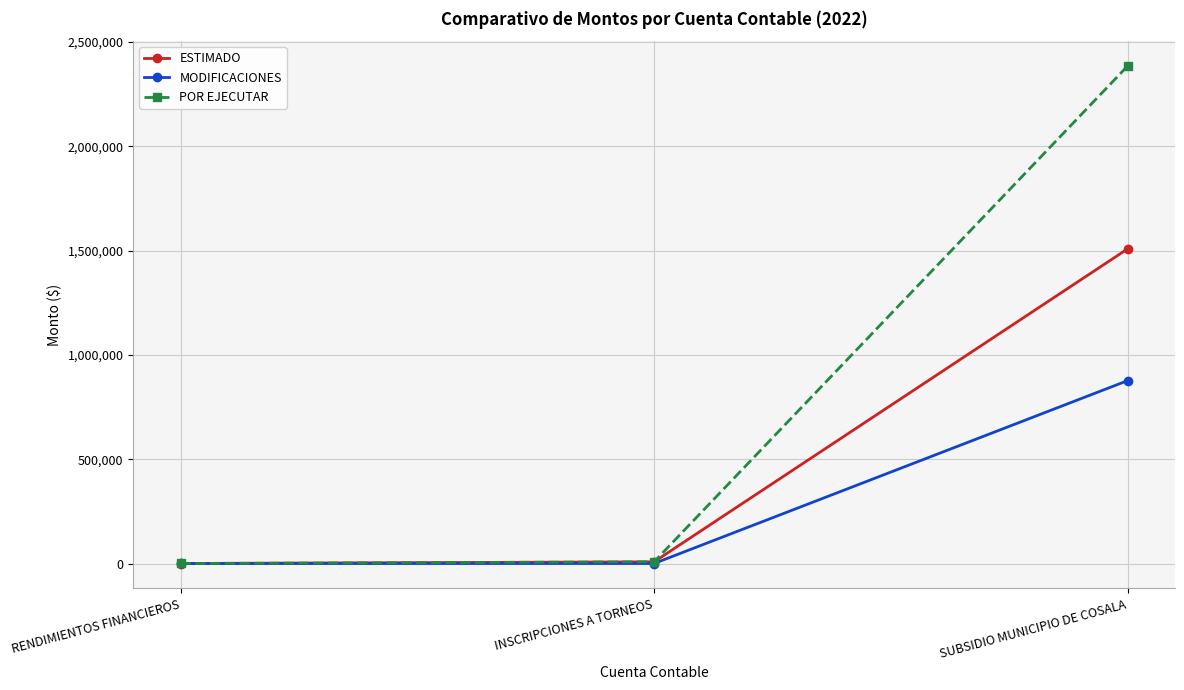

The MODIFICACIONES series shows 1567250.2 at SUBSIDIO MUNICIPIO DE COSALA. True or false?

False